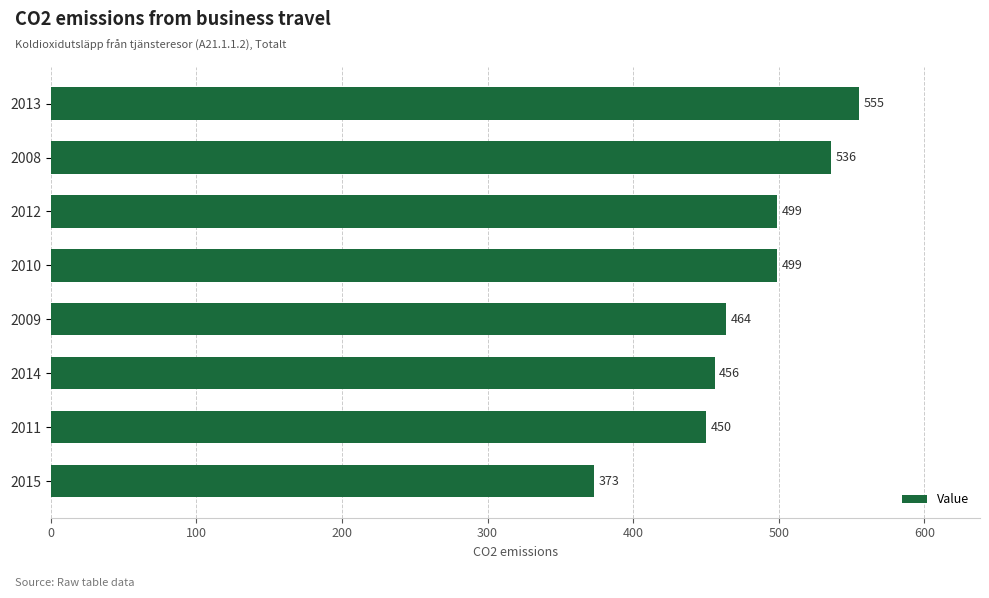

What is the difference between the maximum and second lowest values?

105